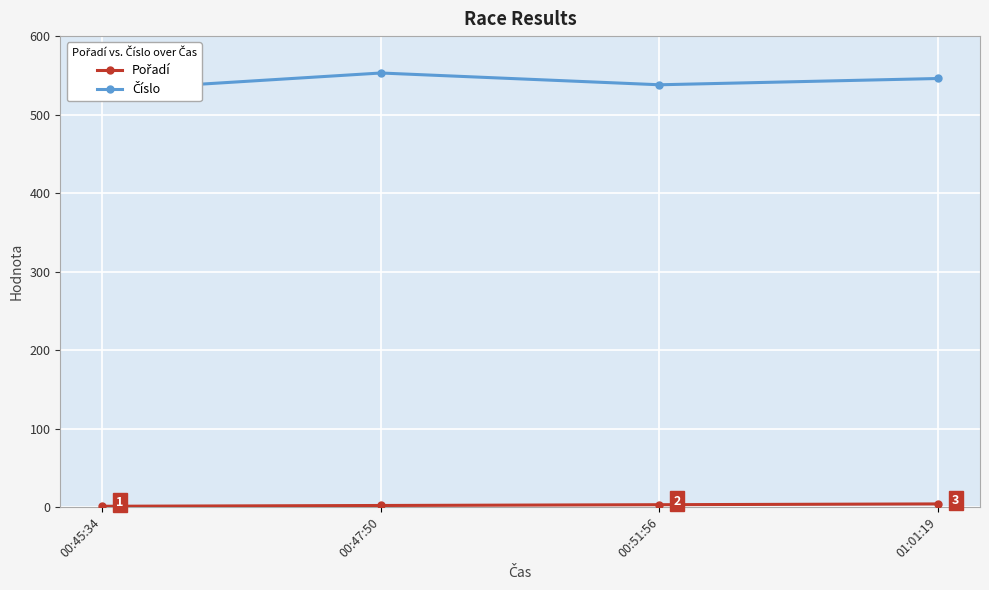

At which category is the sum across all series the highest?

00:47:50